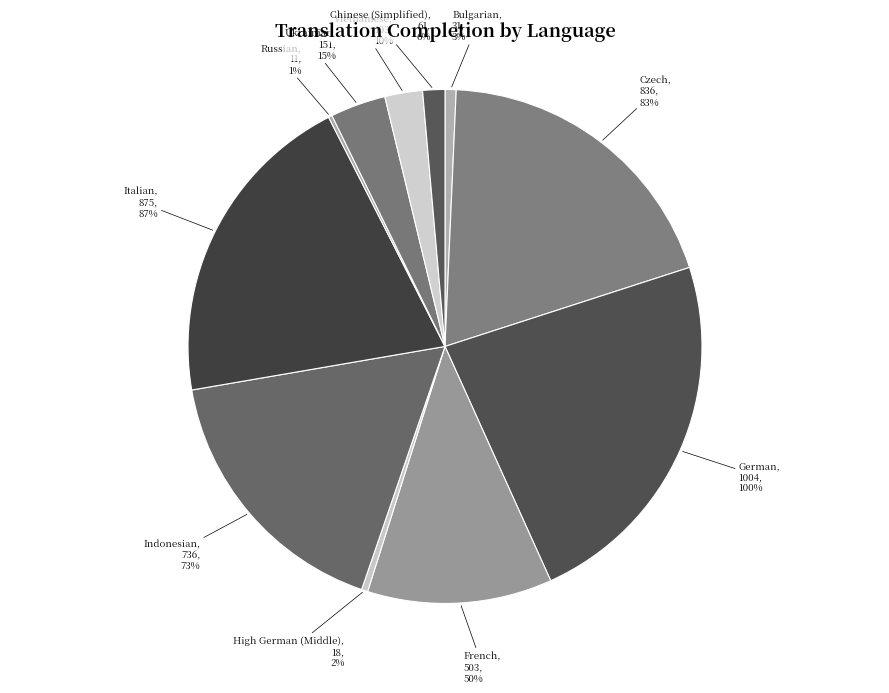

Count the number of slices in the pie.

11